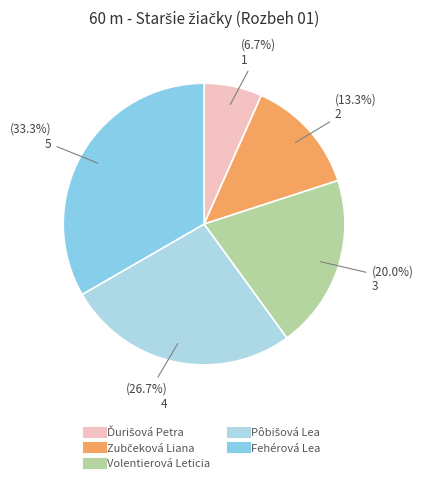

The Pôbišová Lea slice represents 27% of the pie. True or false?

True